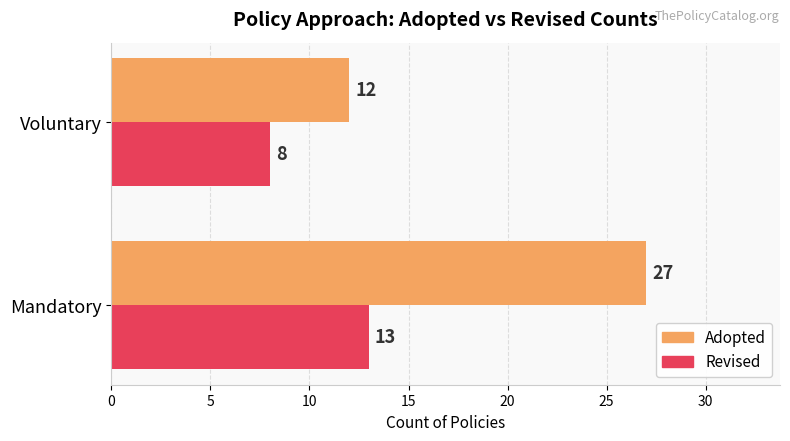

Which series has the largest total across all categories?

Adopted